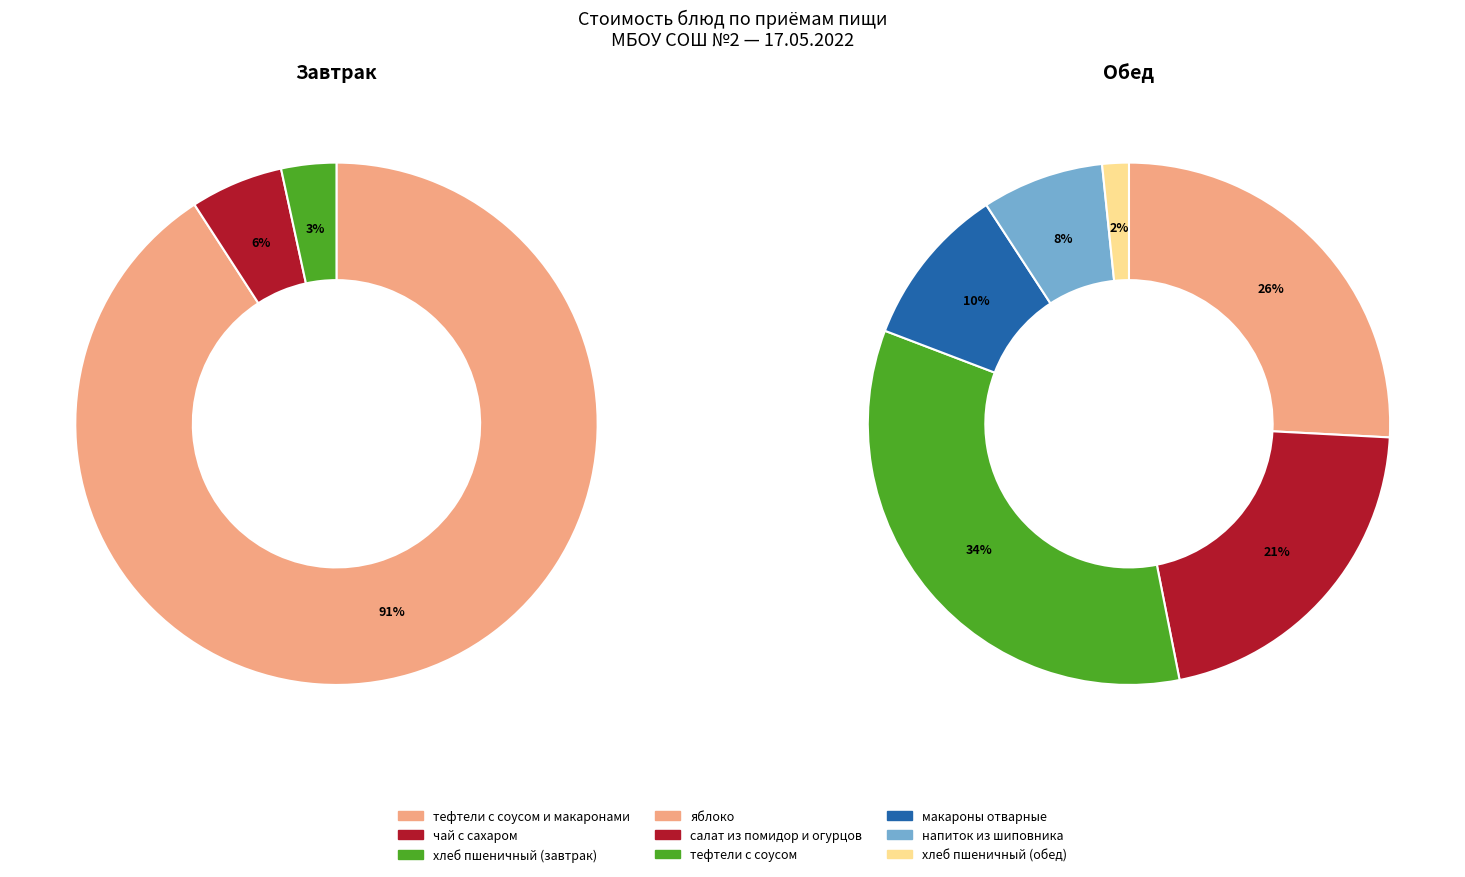

Which series has the widest spread of values?

Завтрак